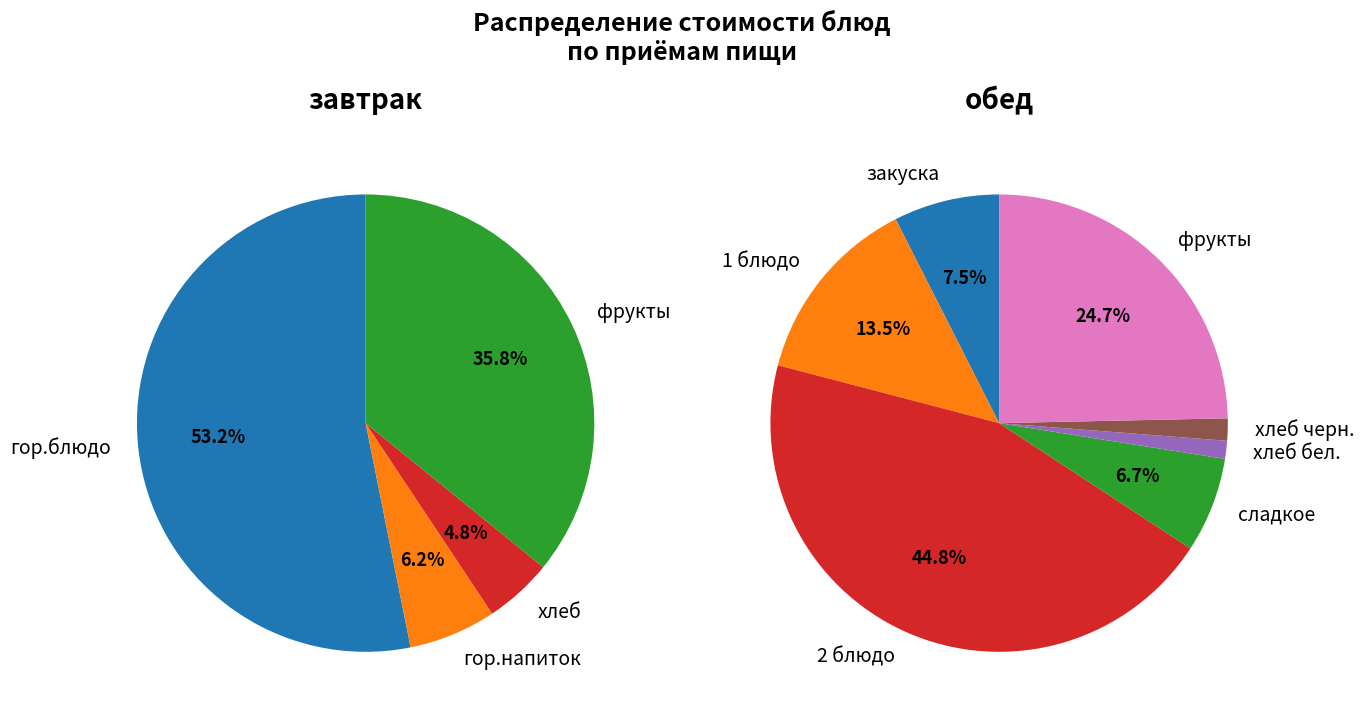

How many segments does this pie chart have?

11